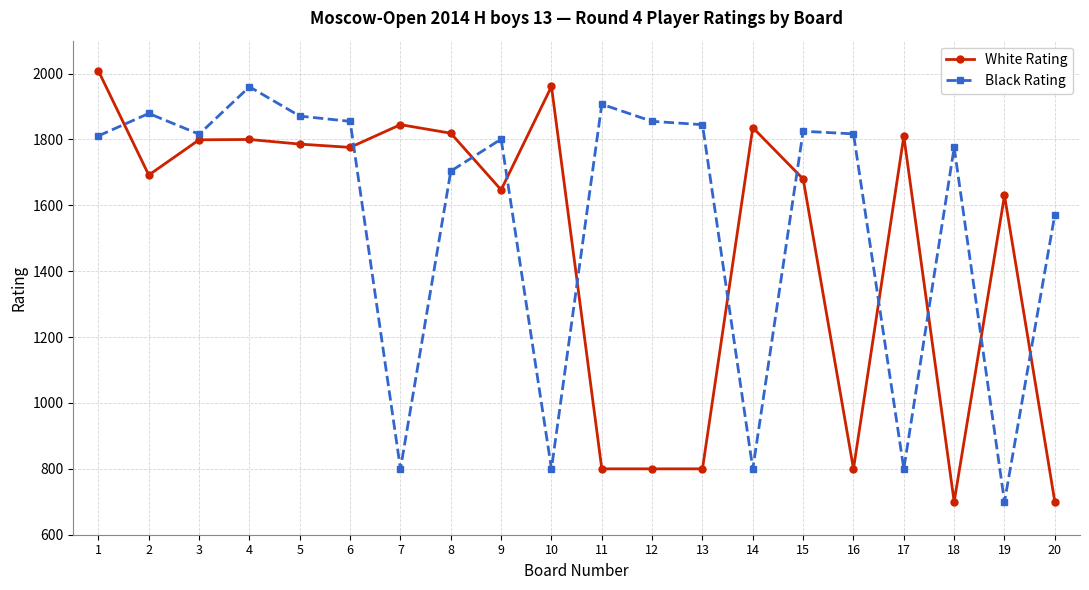

Where does the Black Rating series first go above 1816?

2